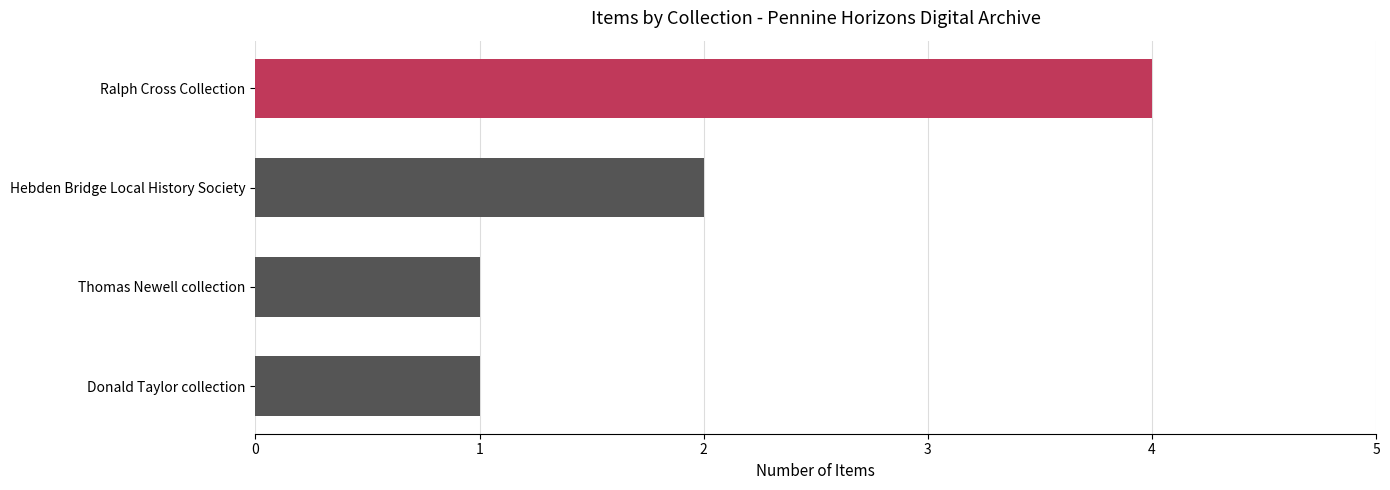

Reading top to bottom, list all the values displayed in this chart.

4	2	1	1